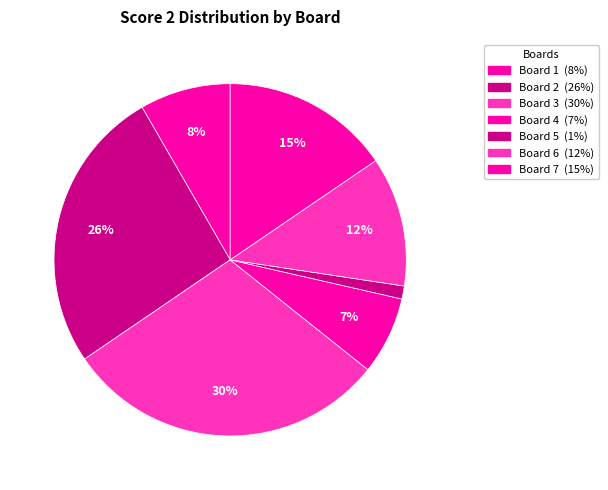

Which category has the smallest portion of the pie?

Board 5